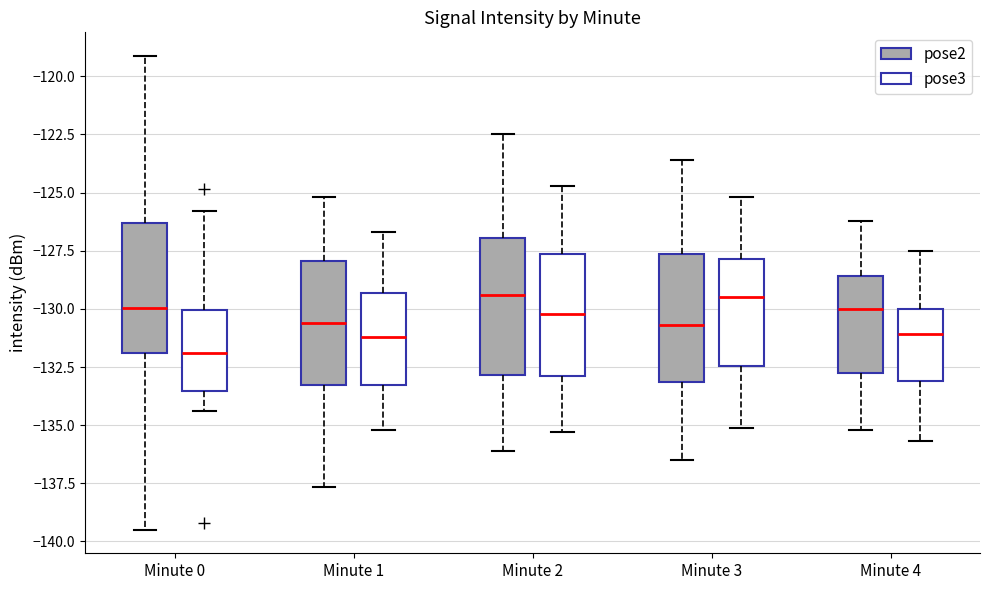

Where is the upper edge of the box for Minute 2 (pose2) on the y-axis? The values are not printed on the chart, so give them approximately, as read against the axis.

-127.0